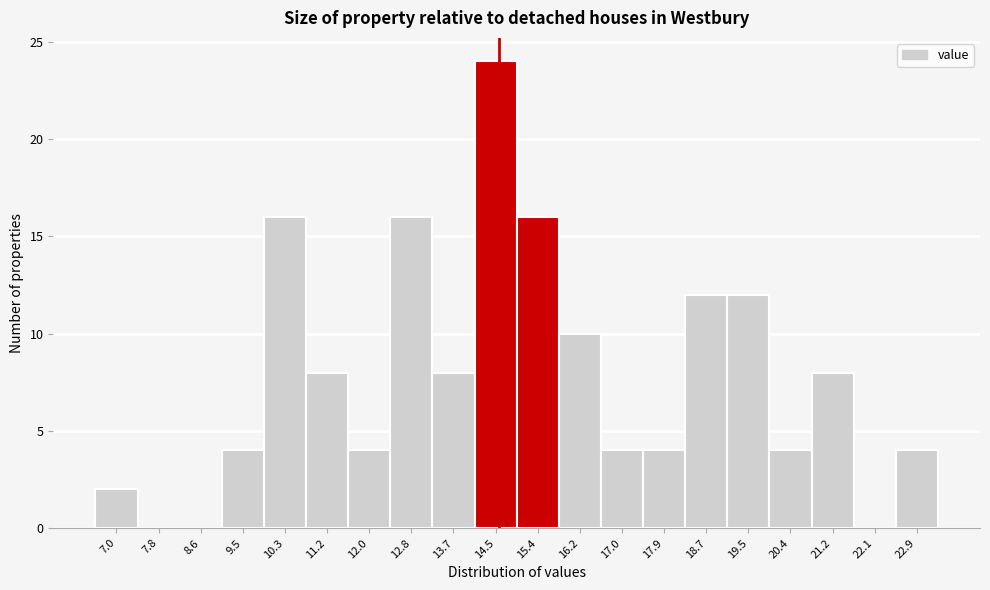

Reading right to left, transcribe all the data shown in this chart.

22.9=4	22.1=0	21.2=8	20.4=4	19.5=12	18.7=12	17.9=4	17.0=4	16.2=10	15.4=16	14.5=24	13.7=8	12.8=16	12.0=4	11.2=8	10.3=16	9.5=4	8.6=0	7.8=0	7.0=2